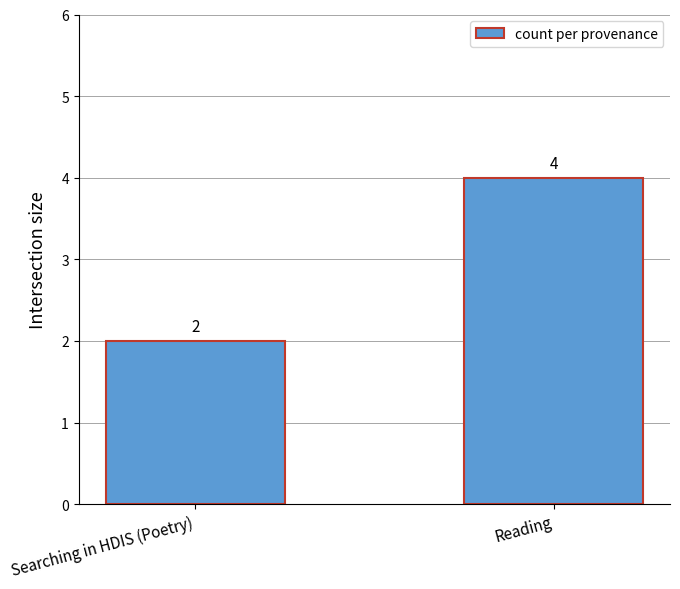

True or false: the data shows 2 at Searching in HDIS (Poetry).

True